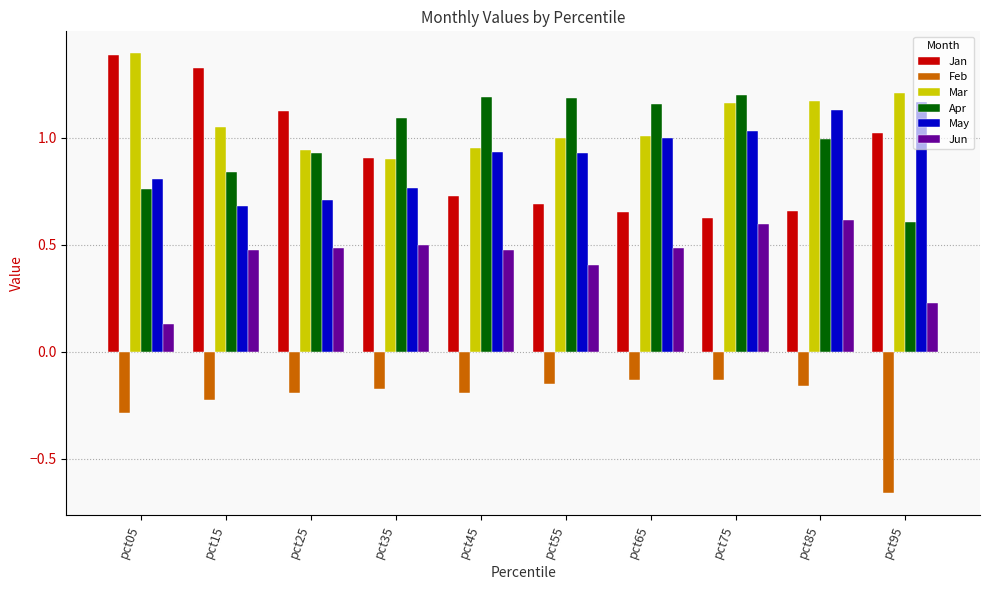

The Feb series shows -0.3 at pct45. True or false?

False